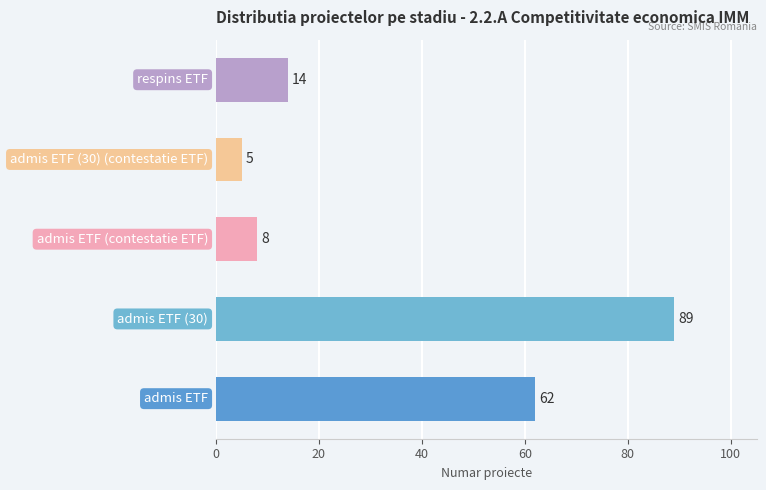

What is the minimum value shown in the chart?

5